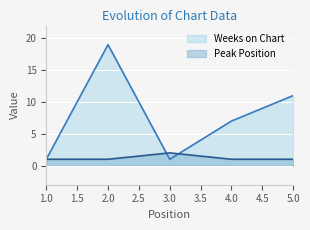

What is the value of the Weeks on Chart point at the 5th from the left?

11